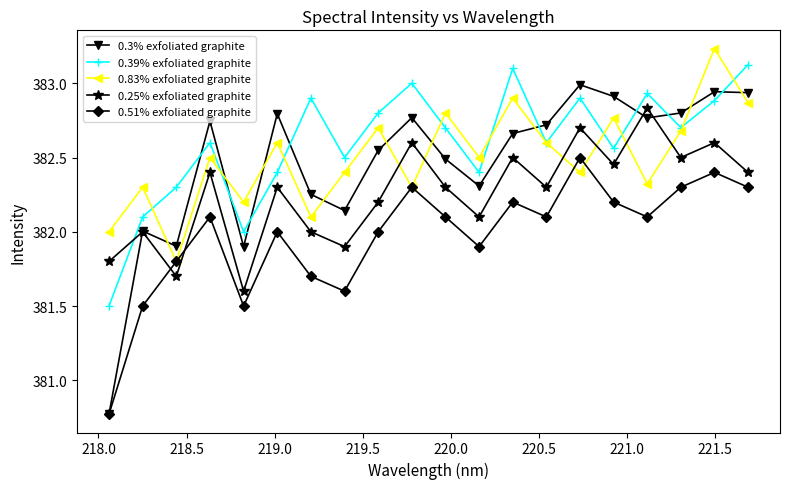

True or false: 0.3% exfoliated graphite has more than 1 interior local peaks.

True